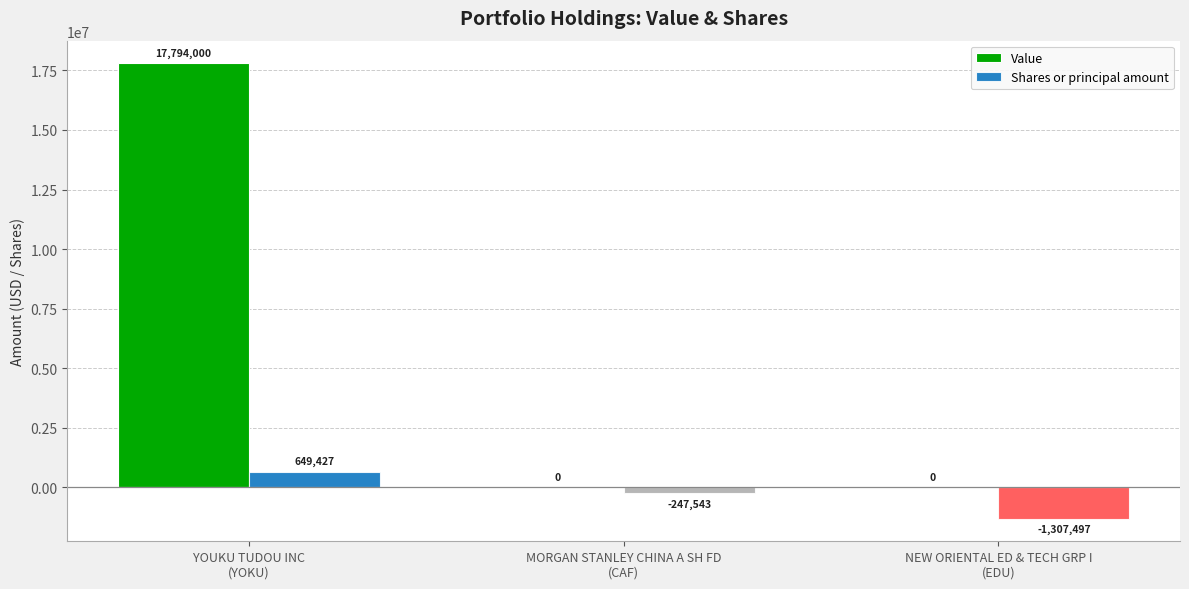

Is the value of Shares or principal amount at MORGAN STANLEY CHINA A SH FD
(CAF) greater than the value of Value at YOUKU TUDOU INC
(YOKU)?

No